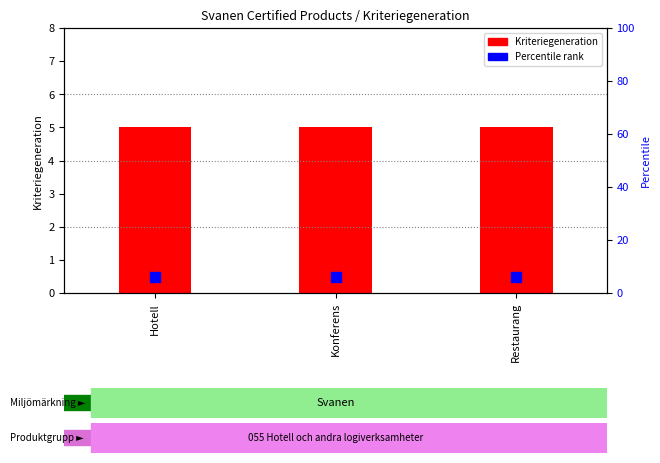

Which series has the widest spread of Y values?

Kriteriegeneration